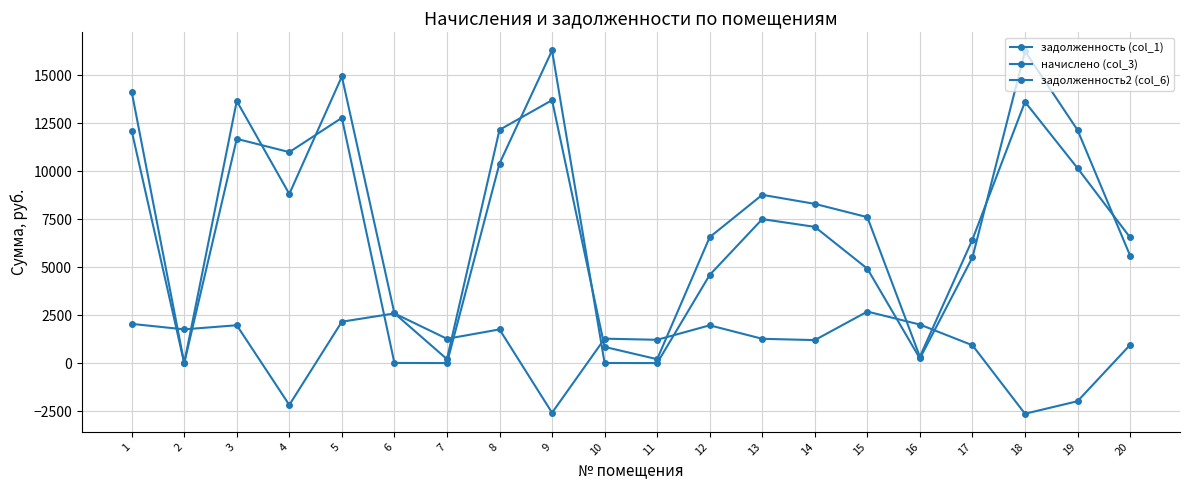

Count the number of categories in the chart.

20